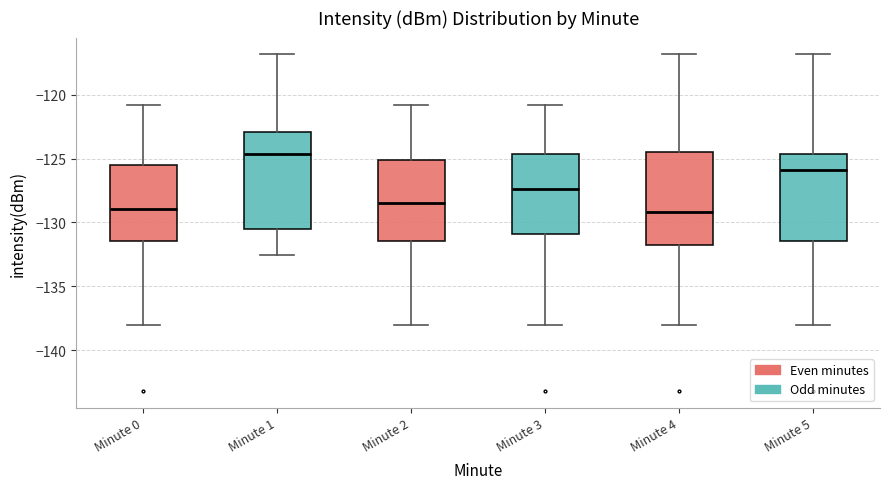

Reading left to right, transcribe this box plot: for each box, give where its median line is, the range the box spans, and where its two whiskers end, as read against the y-axis. The values are not printed on the chart, so give them approximately, as read against the axis.

Minute 0: median -129.0, box -131.5 to -125.5, whiskers -138.0 to -121.0
Minute 1: median -124.5, box -130.5 to -123.0, whiskers -132.5 to -117.0
Minute 2: median -128.5, box -131.5 to -125.0, whiskers -138.0 to -121.0
Minute 3: median -127.5, box -131.0 to -124.5, whiskers -138.0 to -121.0
Minute 4: median -129.0, box -132.0 to -124.5, whiskers -138.0 to -117.0
Minute 5: median -126.0, box -131.5 to -124.5, whiskers -138.0 to -117.0